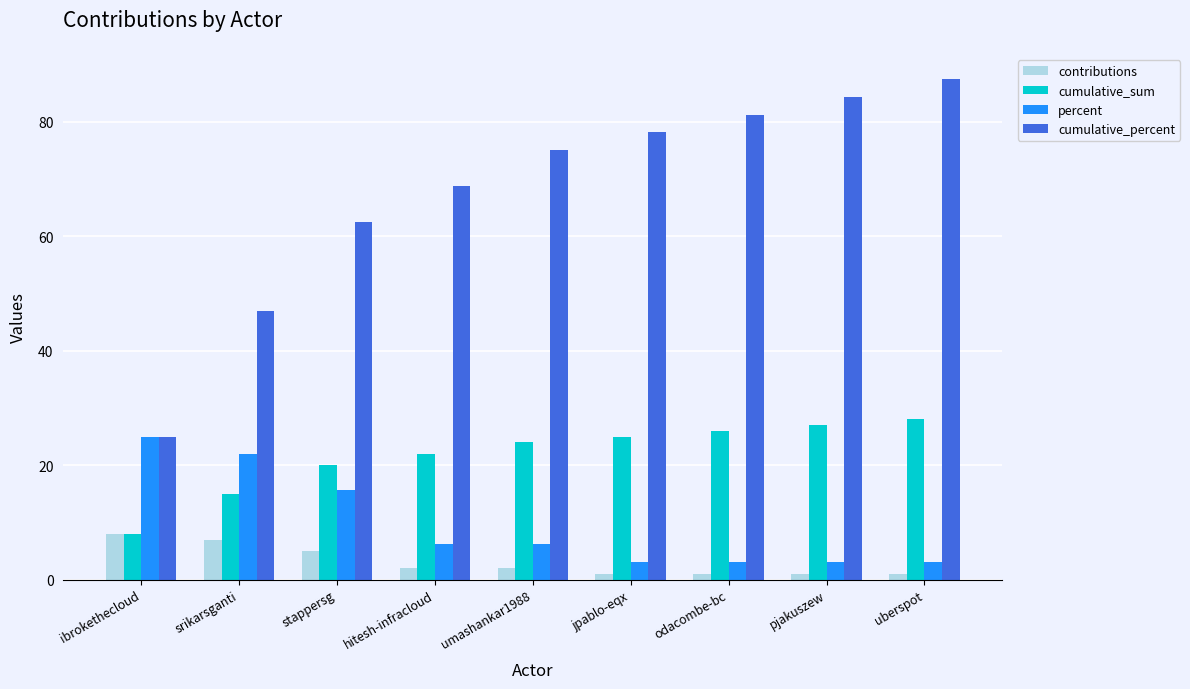

Which series has the widest spread of values?

cumulative_percent